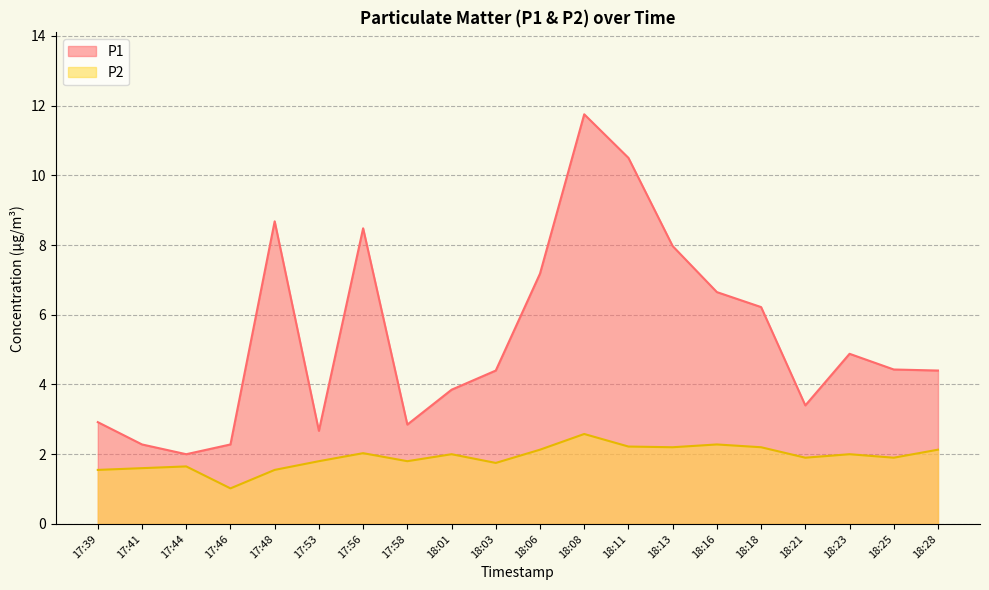

True or false: P1 and P2 cross at least once.

False